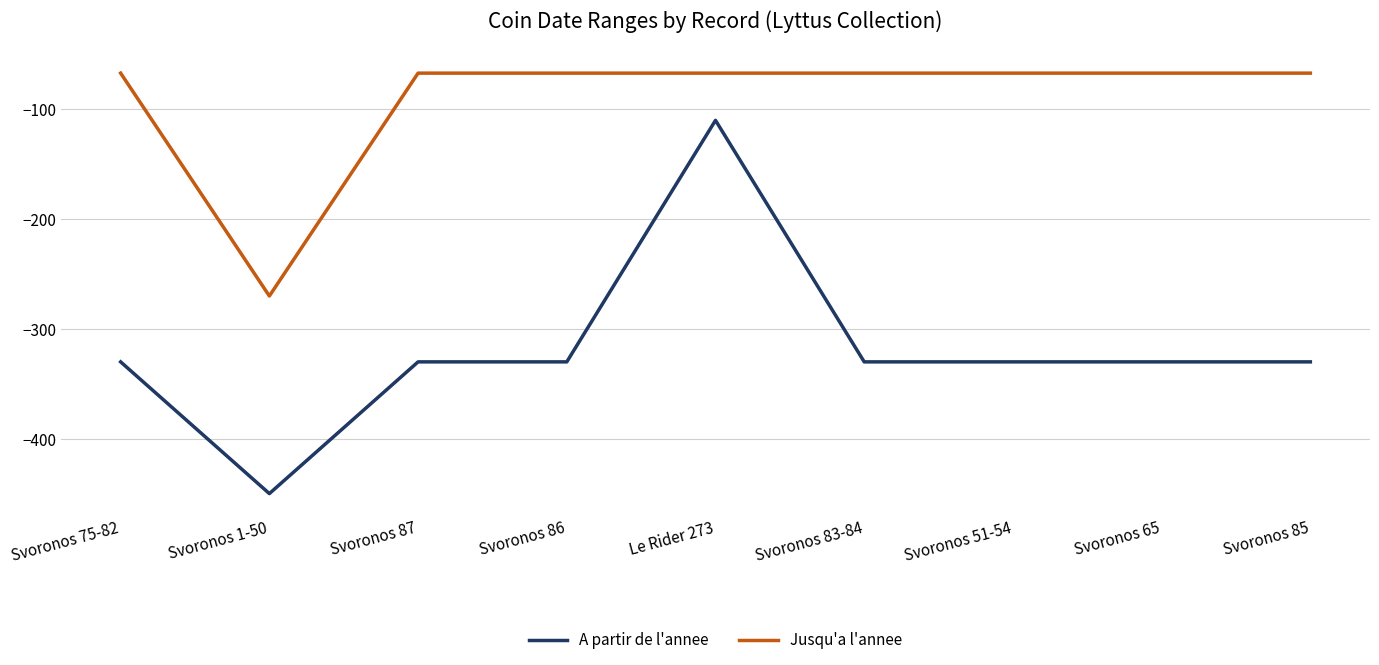

What is the maximum value shown in the chart?

-67